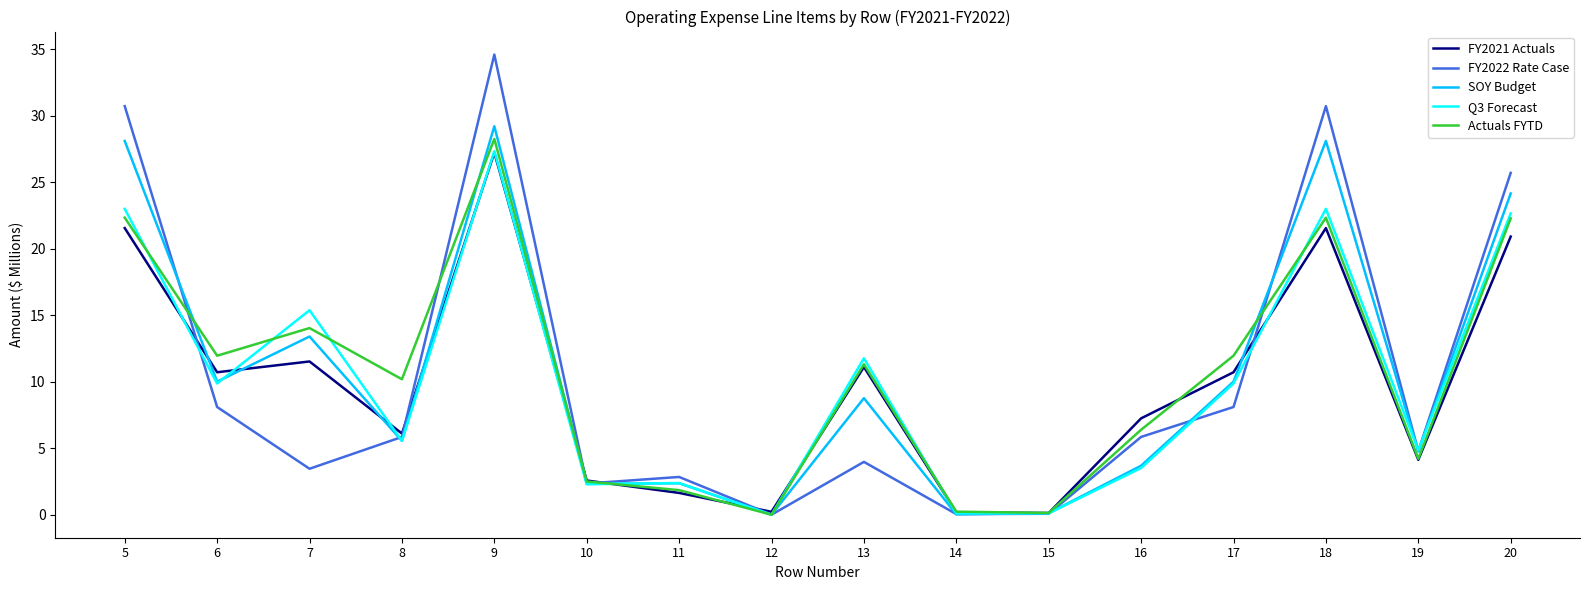

At which category does the chart reach its peak across all series?

9